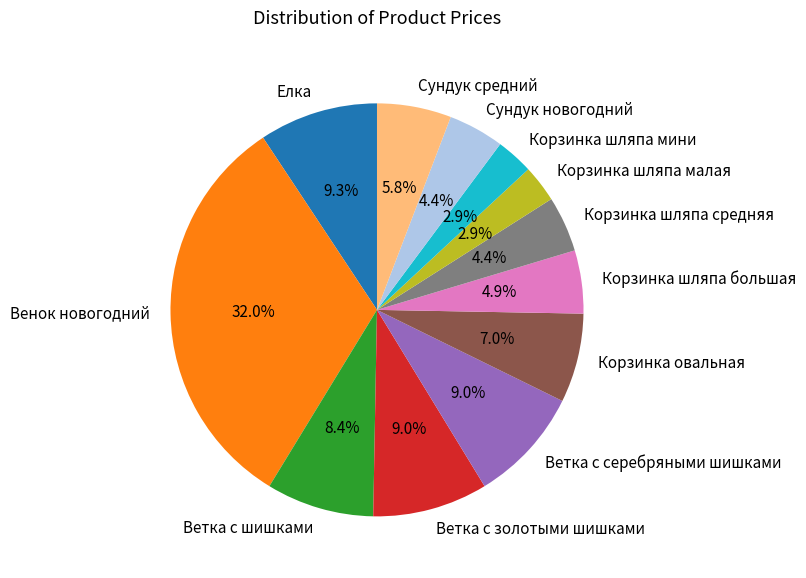

Does Корзинка шляпа мини represent more than half of the total?

No